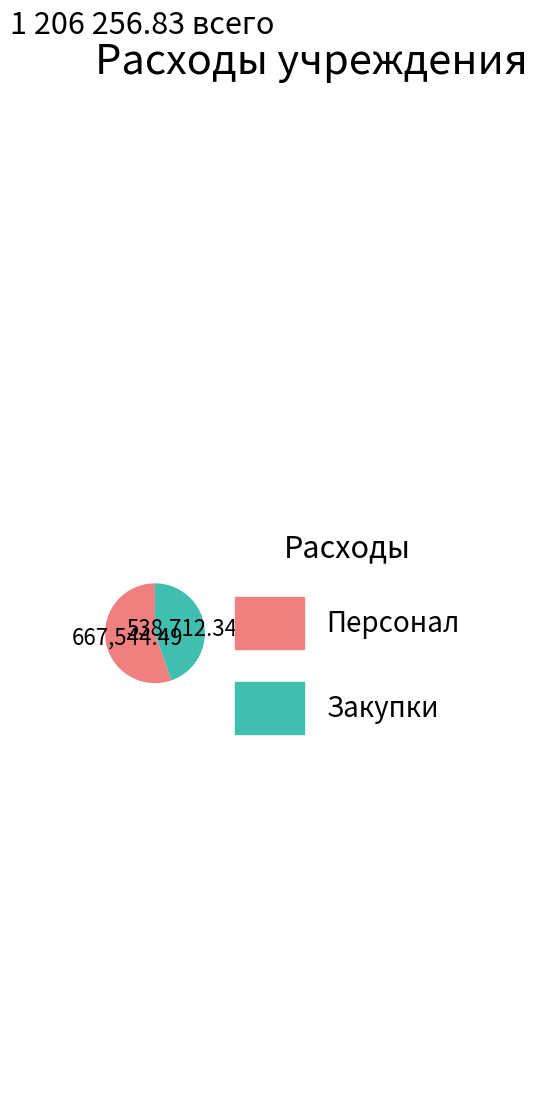

Does any single category account for the majority?

Yes